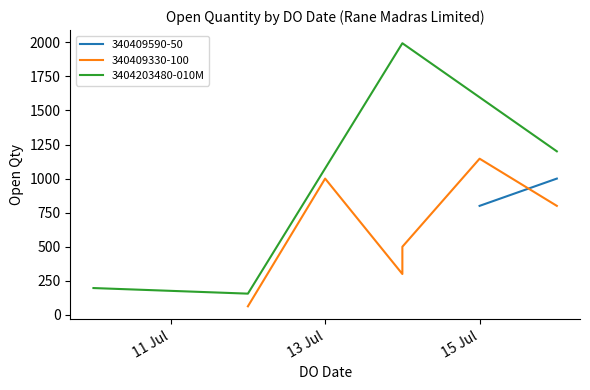

What is the highest value of the 3404203480-010M series?

1993